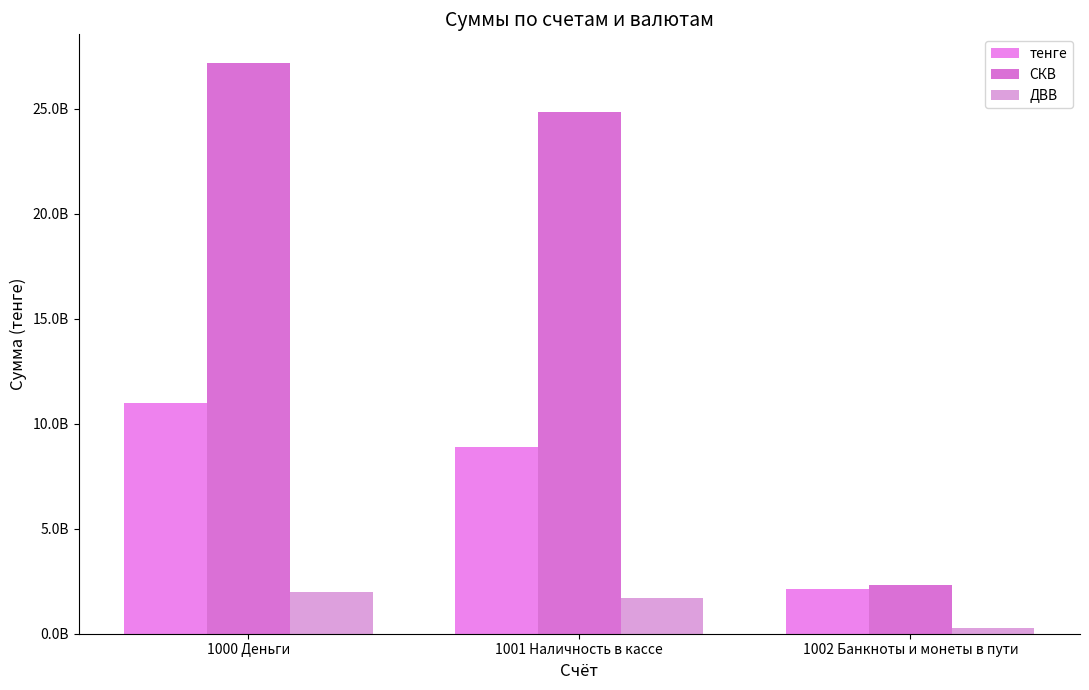

What is the total value across all series at 1001 Наличность в кассе?

35443624845.9